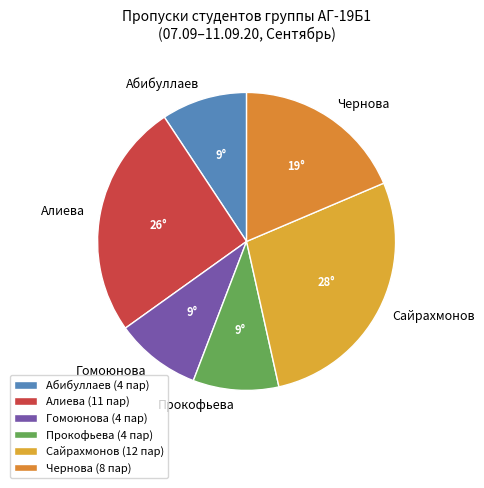

The Абибуллаев slice represents 15% of the pie. True or false?

False